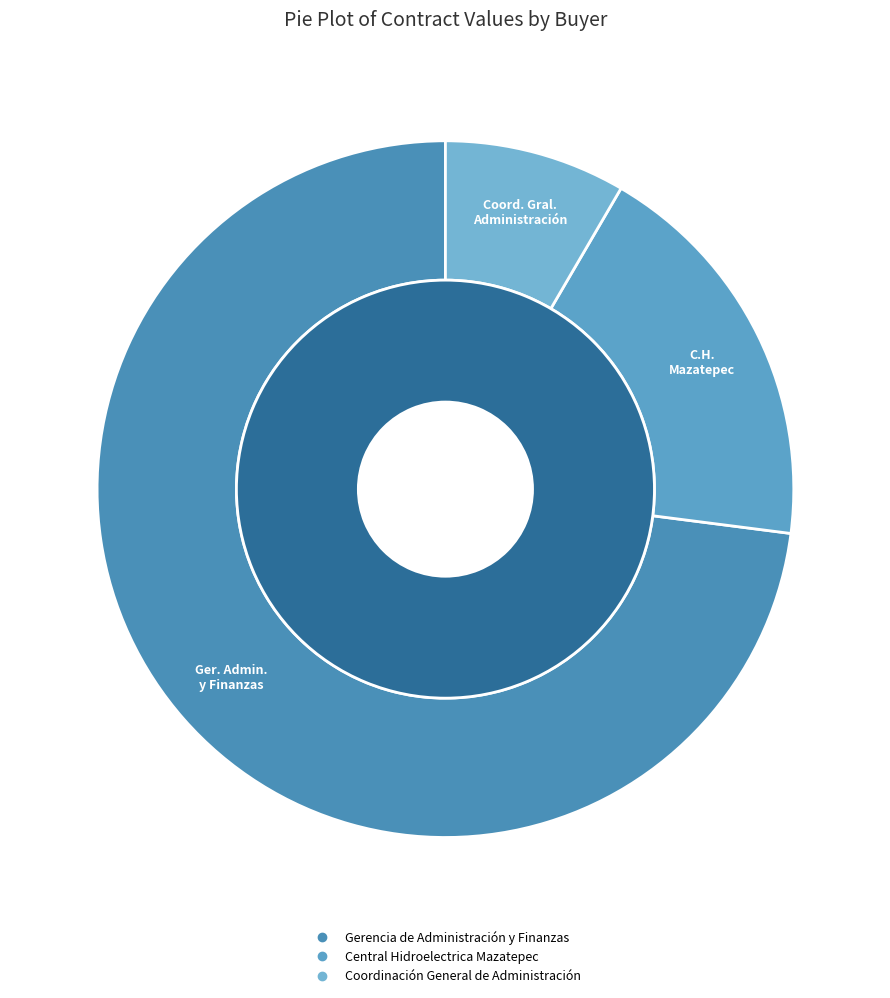

True or false: Coordinación General de Administración accounts for 8% of the total.

True